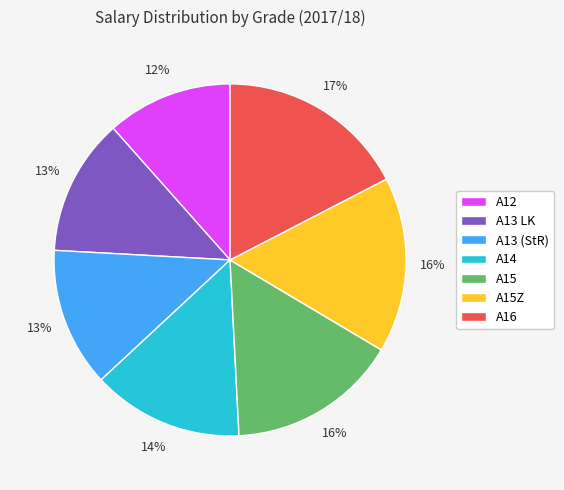

To the nearest percent, what is the combined percentage of A15Z and A12?

28%